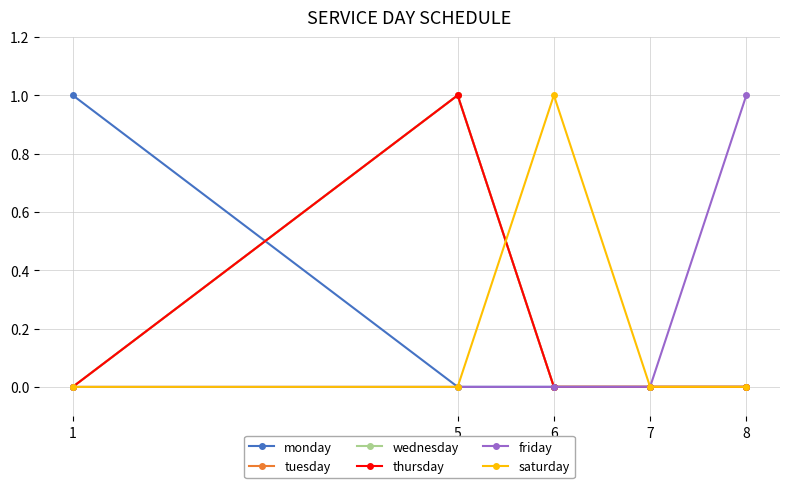

Reading left to right, list all the values displayed in this chart.

monday: 1=1	5=0	6=0	7=0	8=0
tuesday: 1=0	5=1	6=0	7=0	8=0
wednesday: 1=0	5=1	6=0	7=0	8=0
thursday: 1=0	5=1	6=0	7=0	8=0
friday: 1=0	5=0	6=0	7=0	8=1
saturday: 1=0	5=0	6=1	7=0	8=0